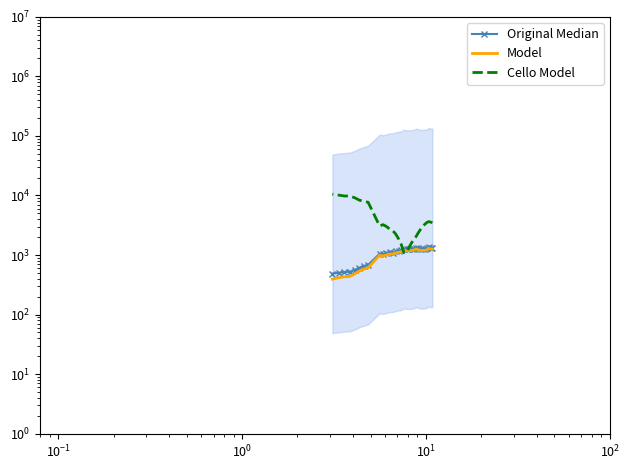

What is the difference between the maximum and minimum values in the Model series?

901.0